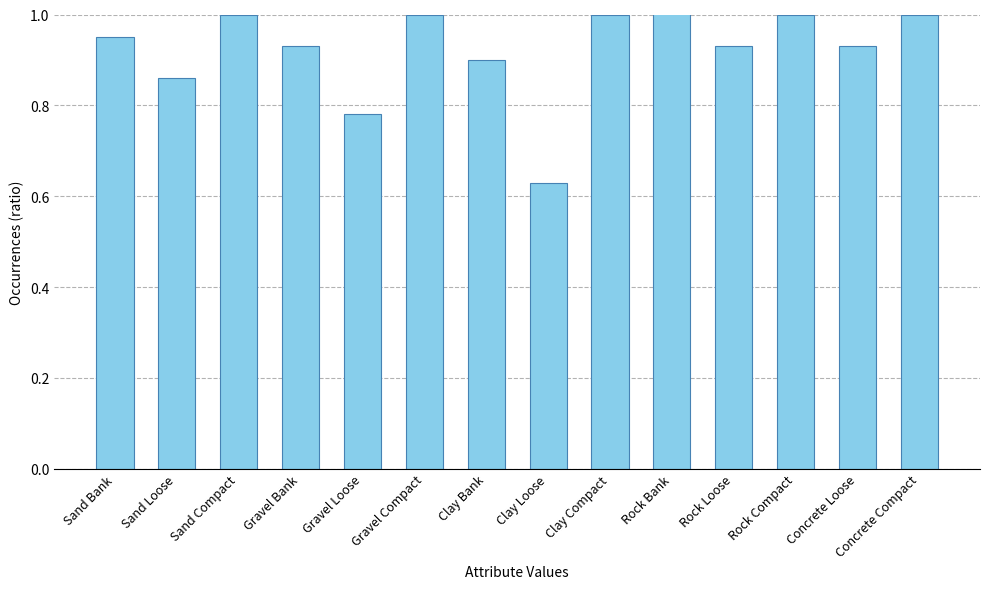

What is the value of the 12th bar from the left?

1.0